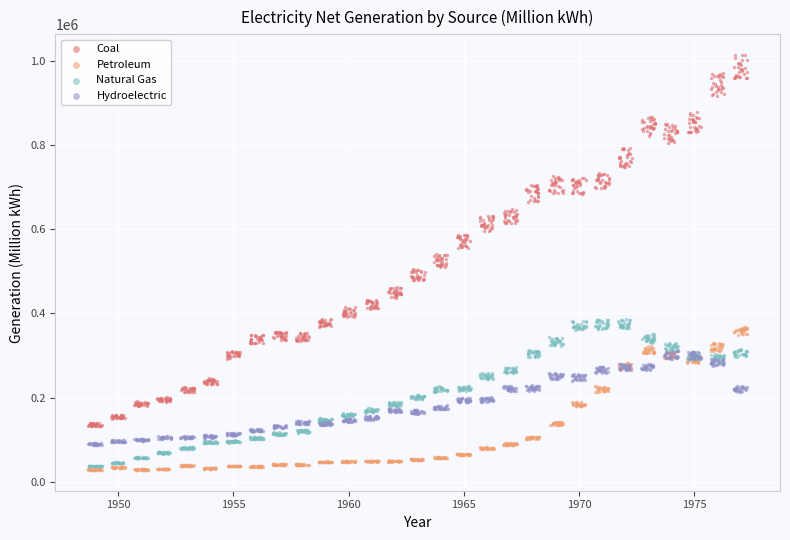

What are all the series names shown in the legend?

Coal, Petroleum, Natural Gas, Hydroelectric